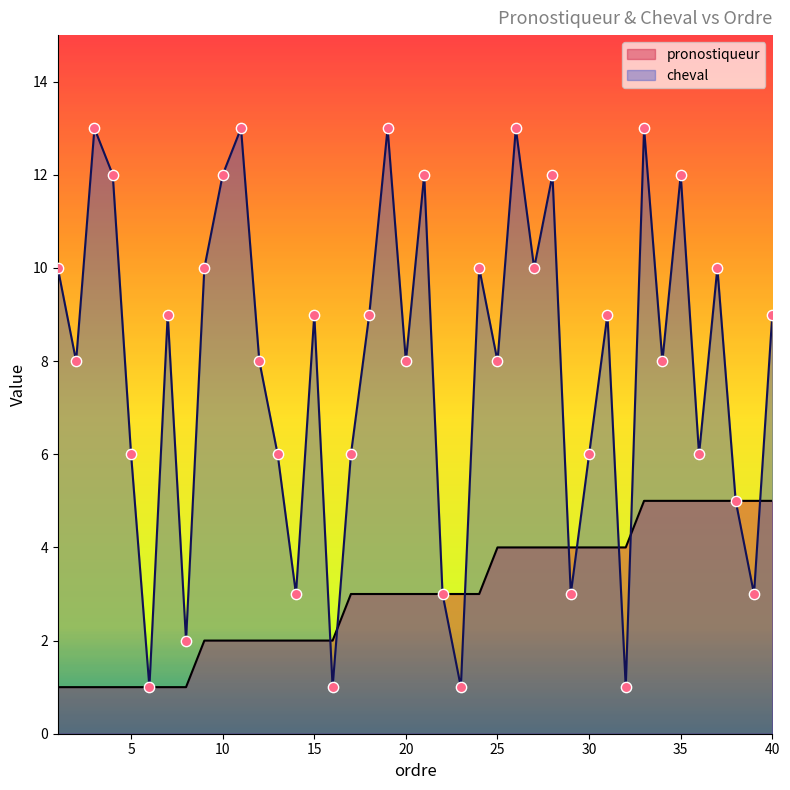

Which series has the largest total across all categories?

cheval